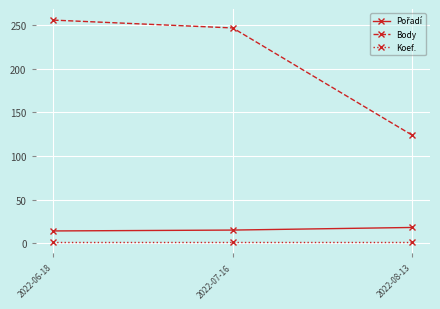

What is the value of the Koef. point at the 3rd from the left?

1